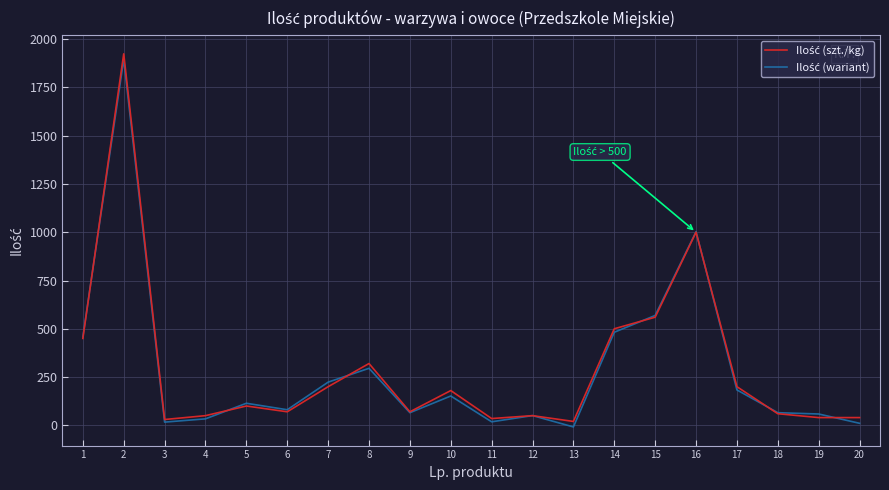

What is the spread (max minus min) of values at 9?

4.7